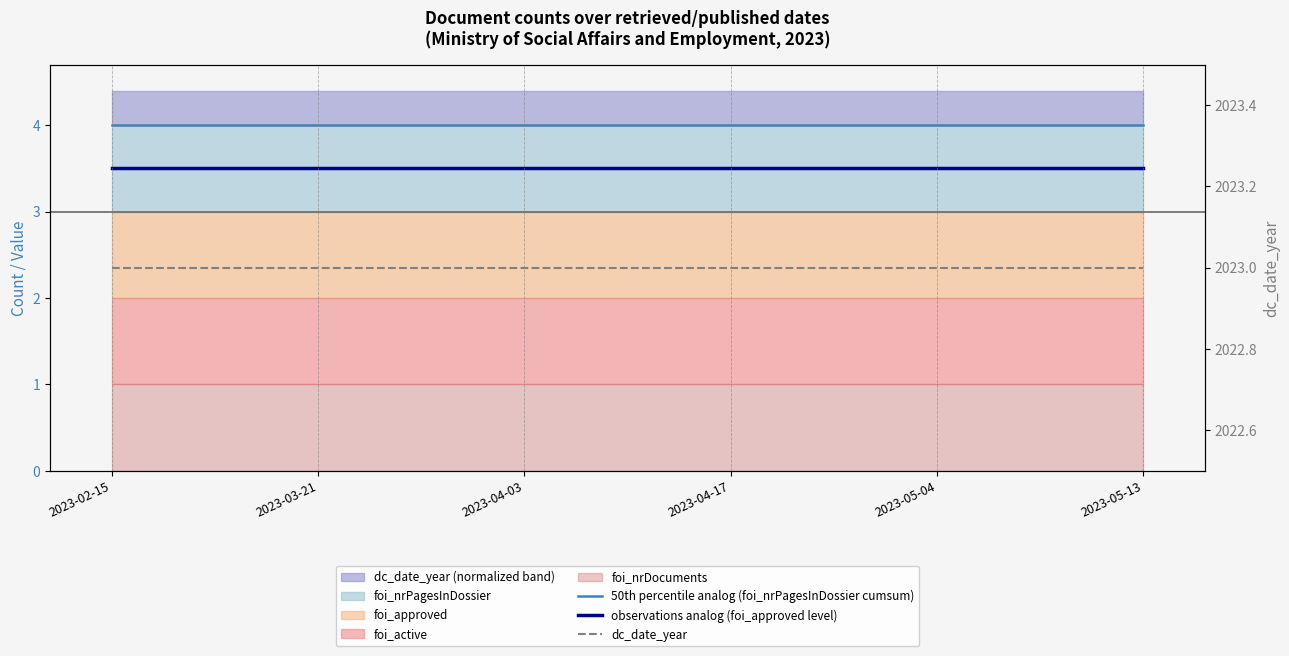

Between 2023-04-03 and 2023-02-15, which is larger?

2023-04-03